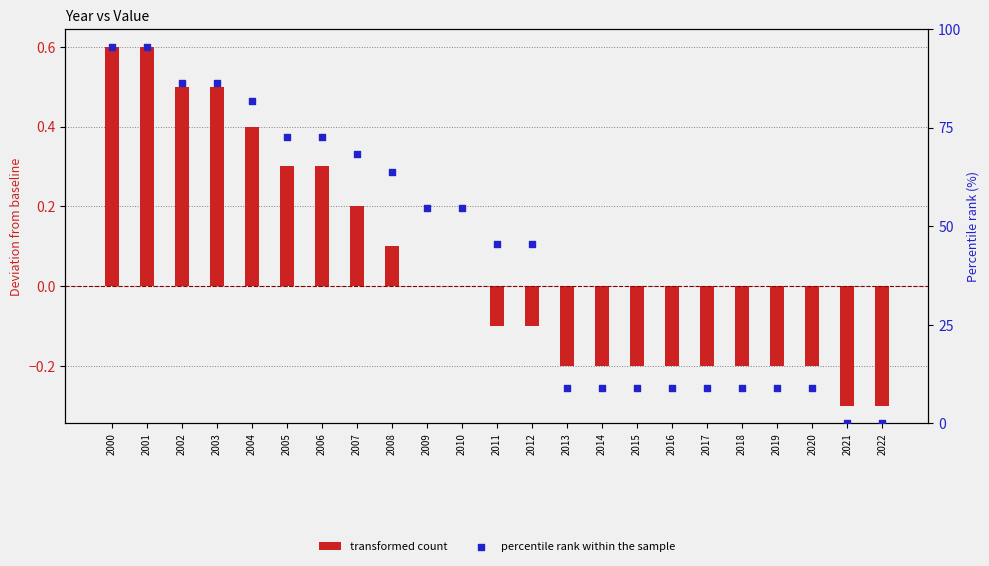

Which series has the widest spread of Y values?

percentile rank within the sample